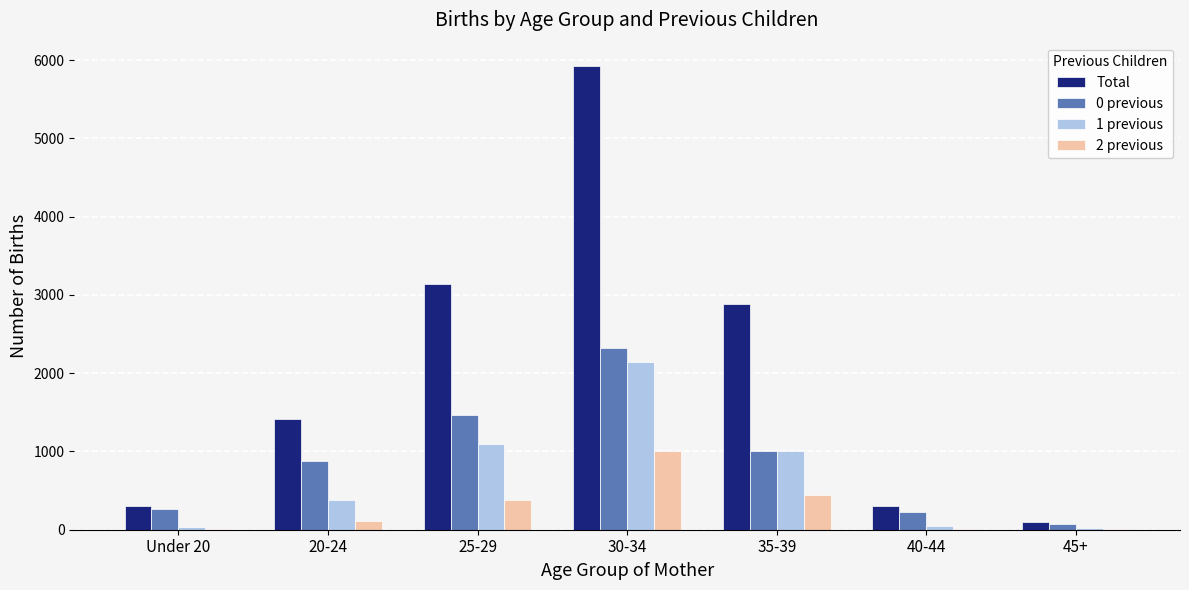

Which series has the largest range (max minus min)?

Total